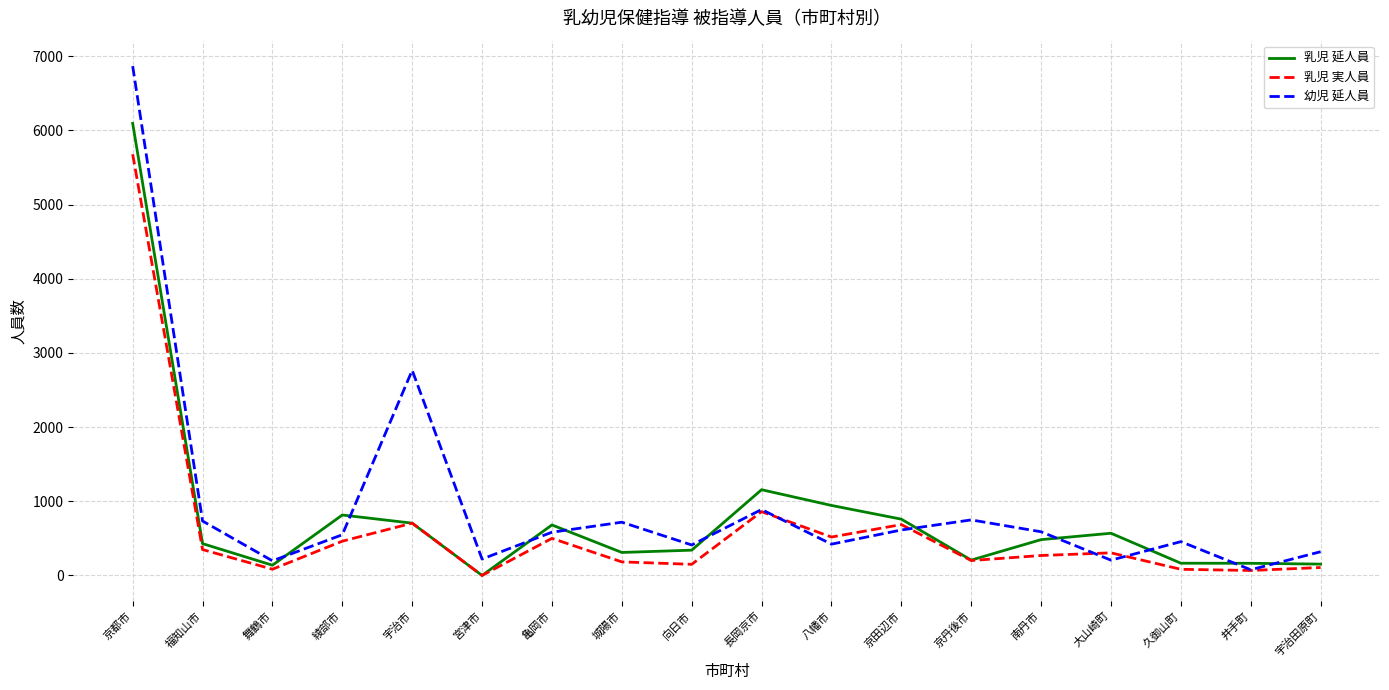

What are all the series names shown in the legend?

乳児 延人員, 乳児 実人員, 幼児 延人員